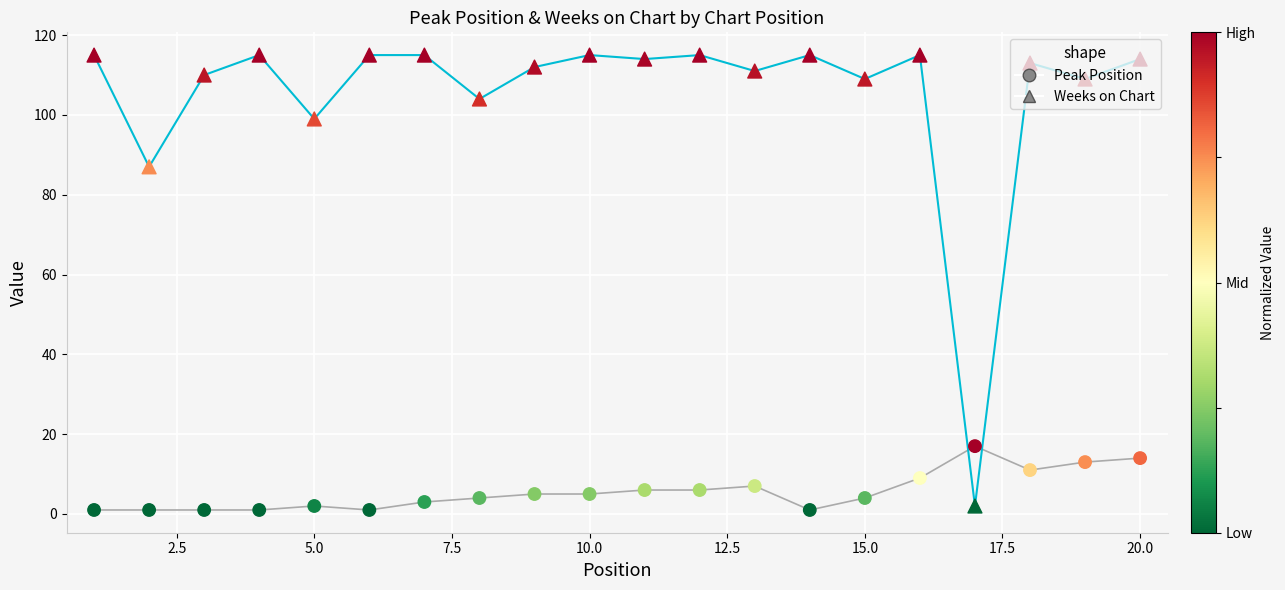

Which series has the largest Y range (max minus min)?

Weeks on Chart